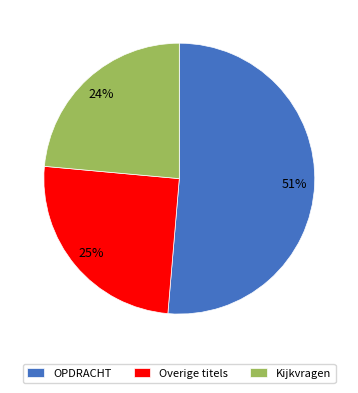

How many segments does this pie chart have?

3